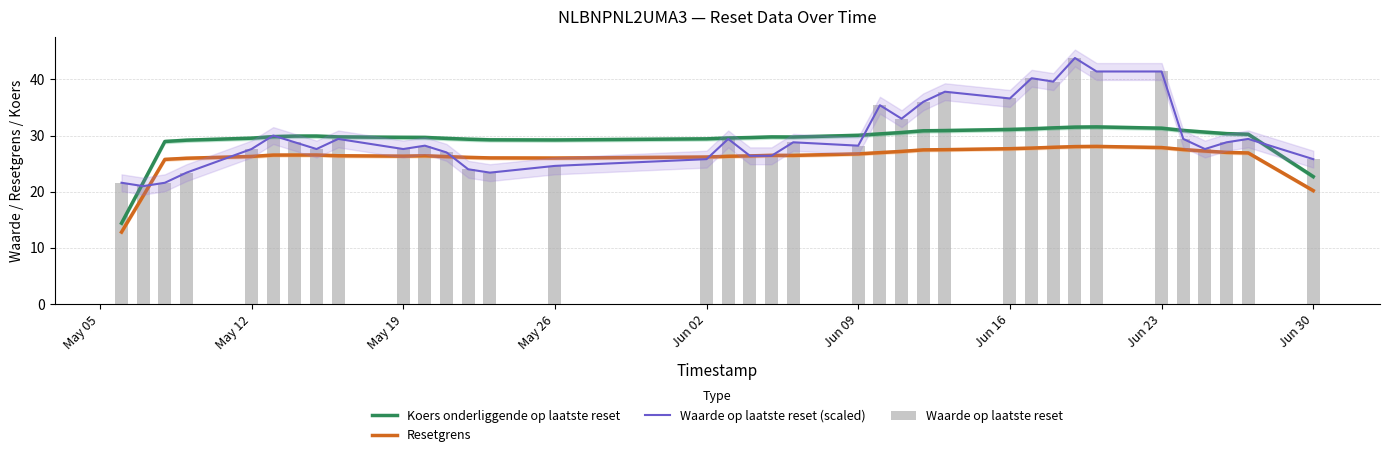

What is the label of the 31st bar from the left?

Jun 23